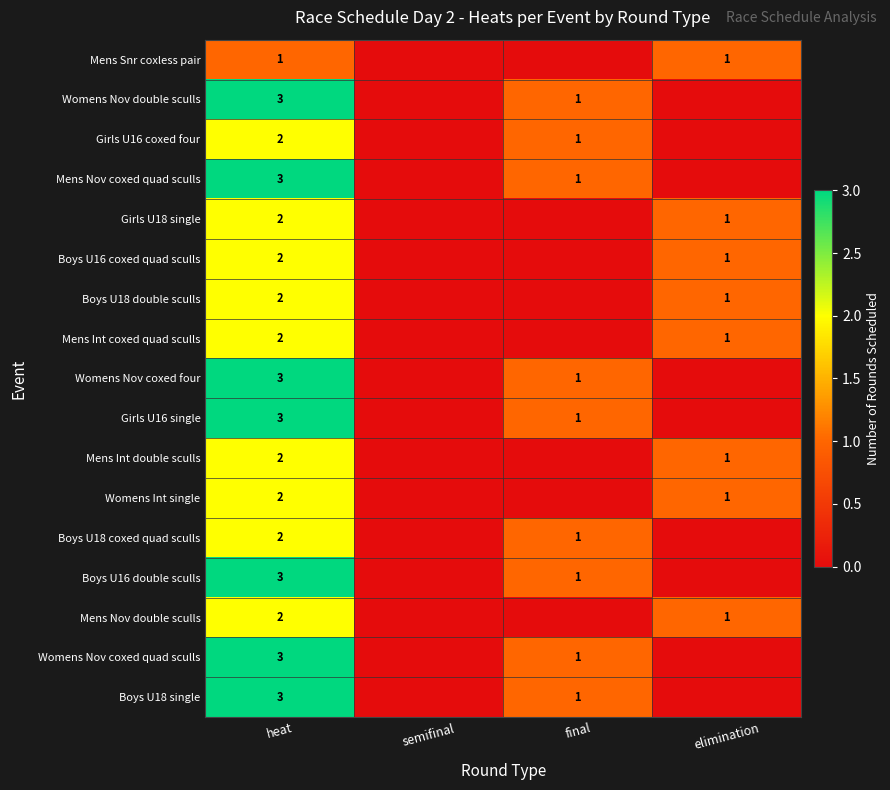

Is it true that Womens Nov double sculls equals 1 at final?

True